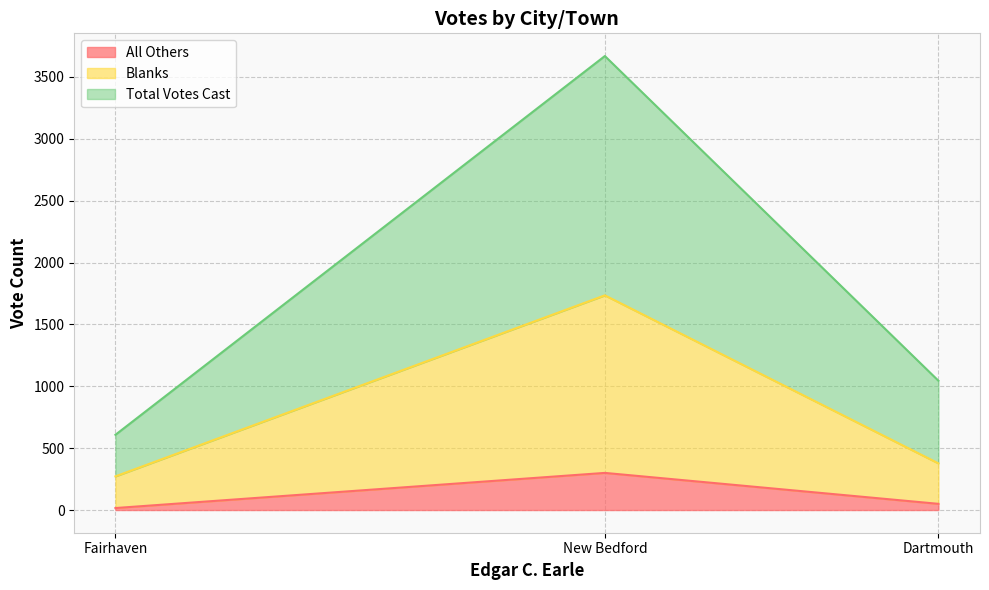

Rank the series at Dartmouth from lowest to highest value.

All Others, Blanks, Total Votes Cast